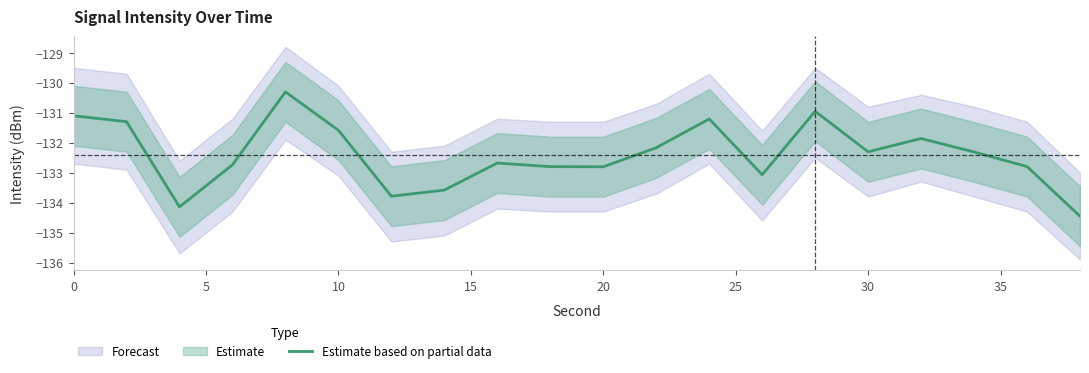

The value of Estimate based on partial data at 10 is -183.3. True or false?

False